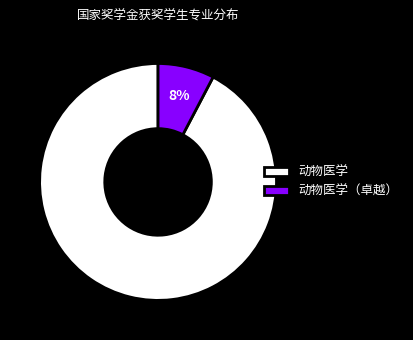

The 动物医学 slice represents 77% of the pie. True or false?

False